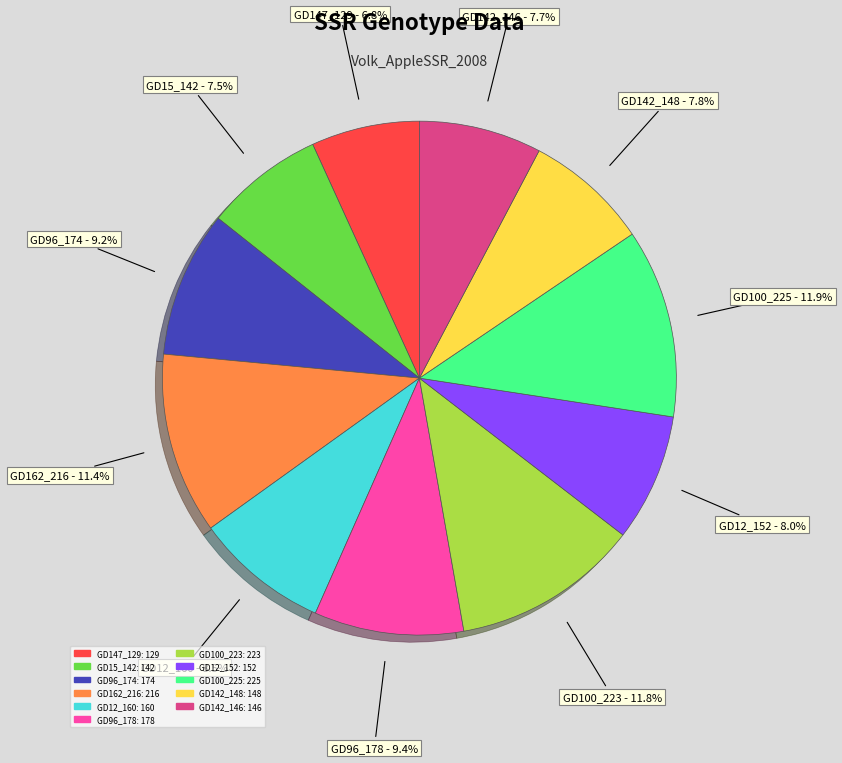

To the nearest percent, what is the average slice percentage?

9%